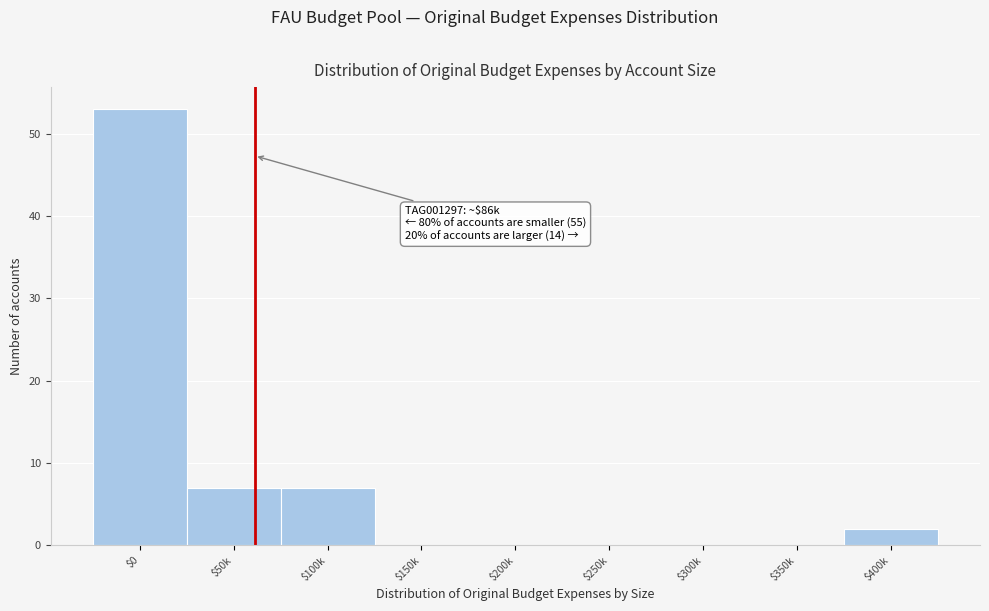

The chart shows a value of 10 at $50k. True or false?

False